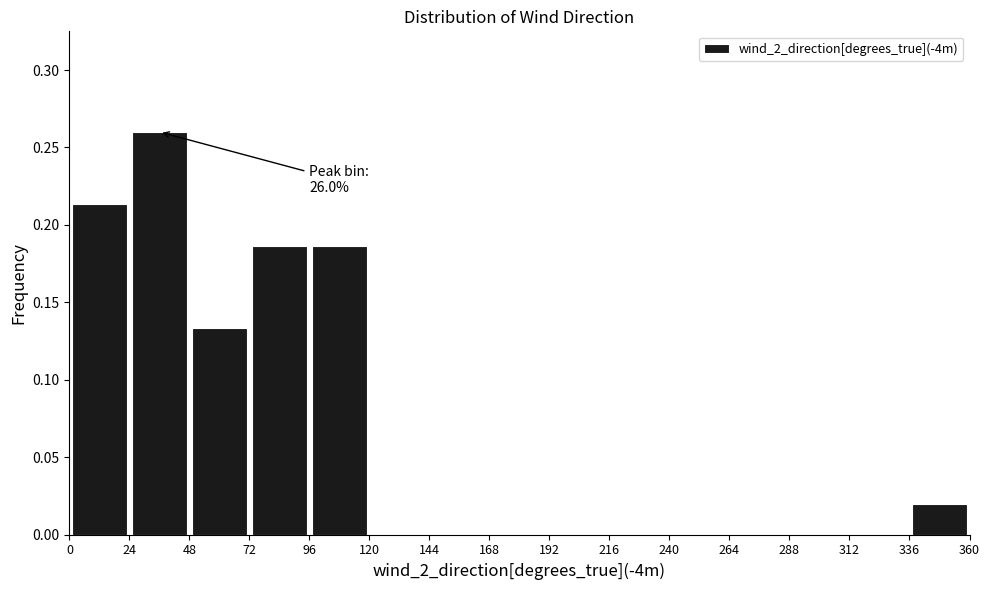

Which range on the x-axis has the tallest bar?

24 to 48